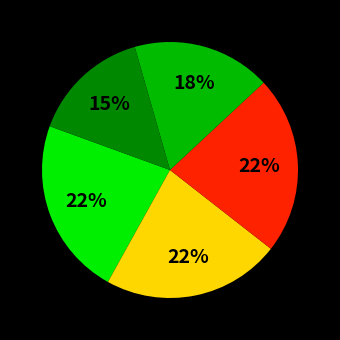

Count the number of slices in the pie.

5